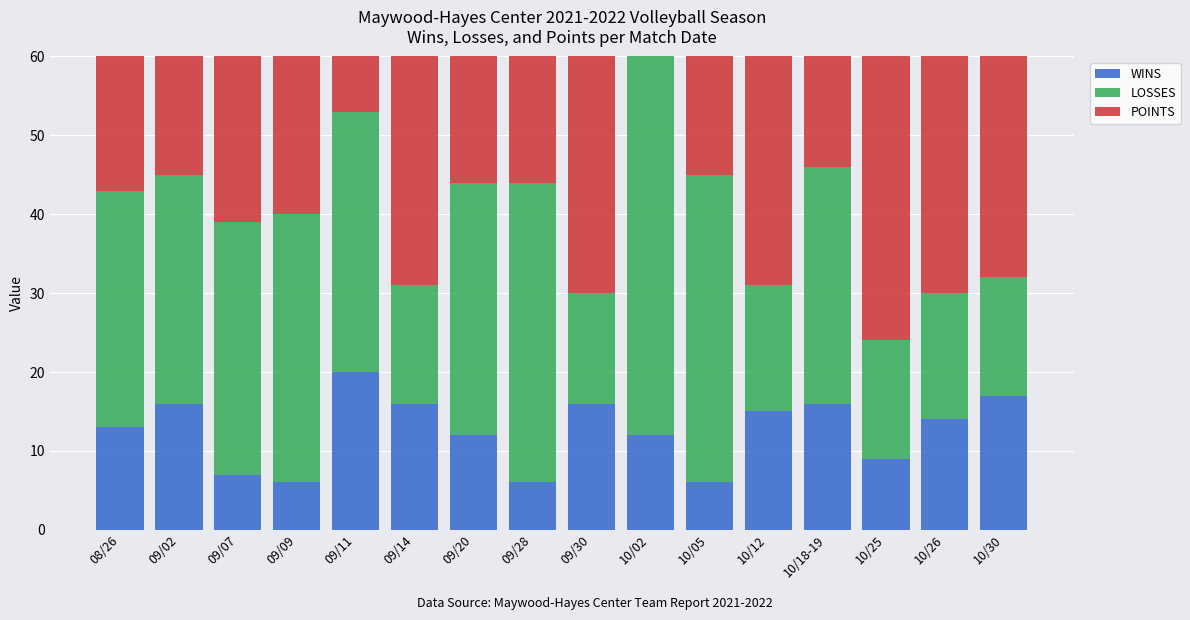

What is the average value of the POINTS series?

46